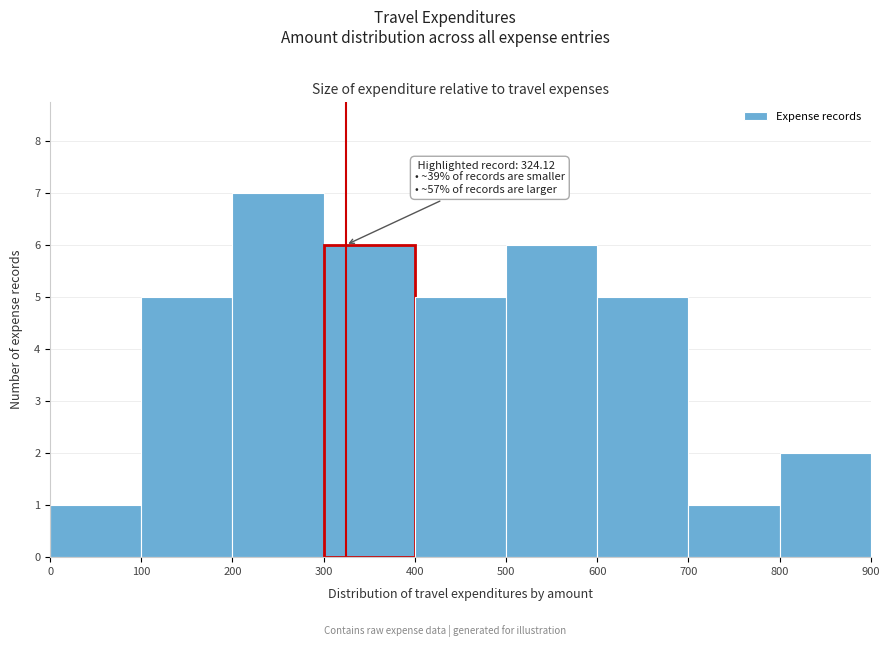

Which range on the x-axis has the tallest bar?

200 to 300